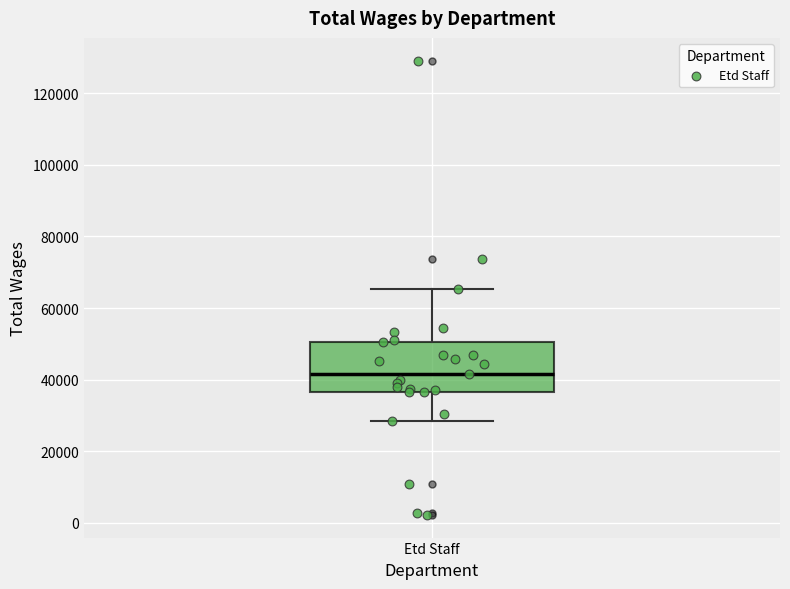

Where does the upper whisker of the box for Etd Staff end on the y-axis? The values are not printed on the chart, so give them approximately, as read against the axis.

66000